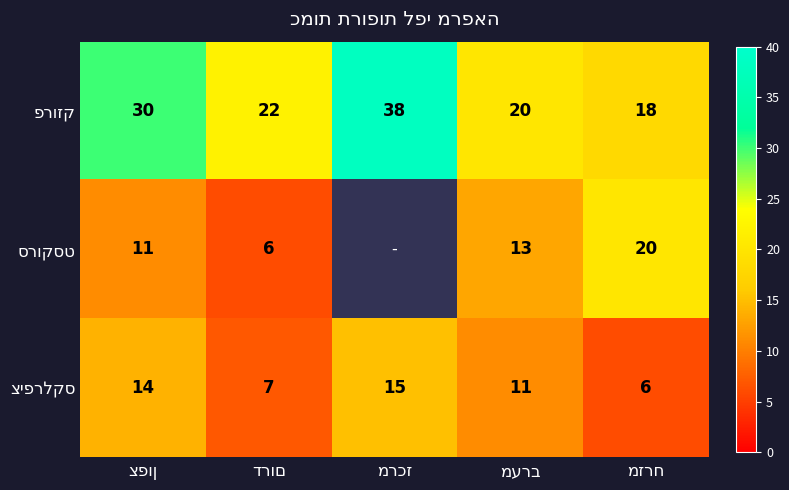

What is the difference between the highest and lowest values at מערב?

9.0